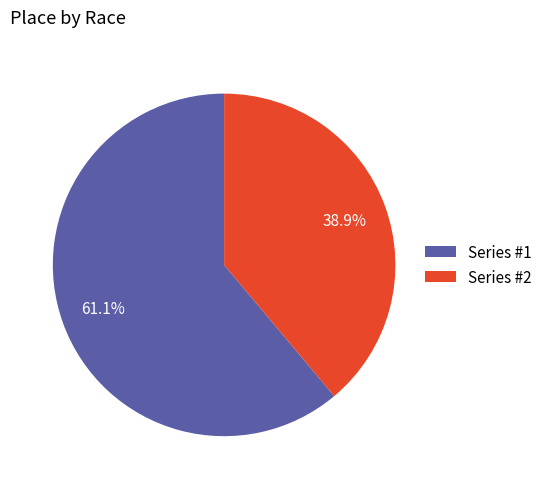

Rank the categories by value from highest to lowest.

Series #1, Series #2